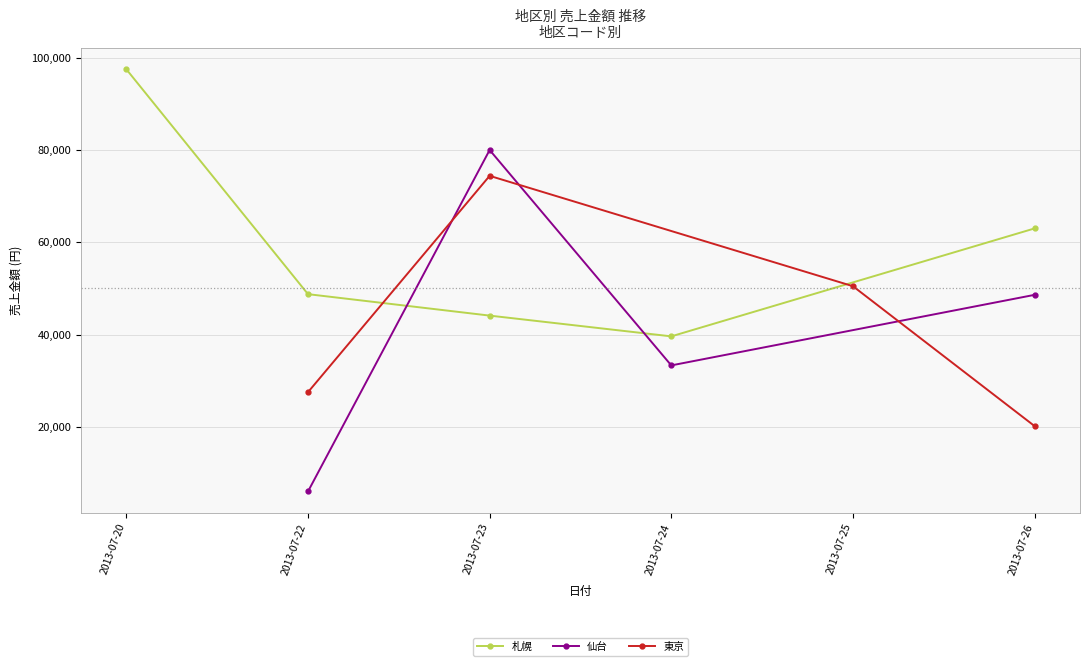

What is the value of the 札幌 point at the 3rd from the left?

44100